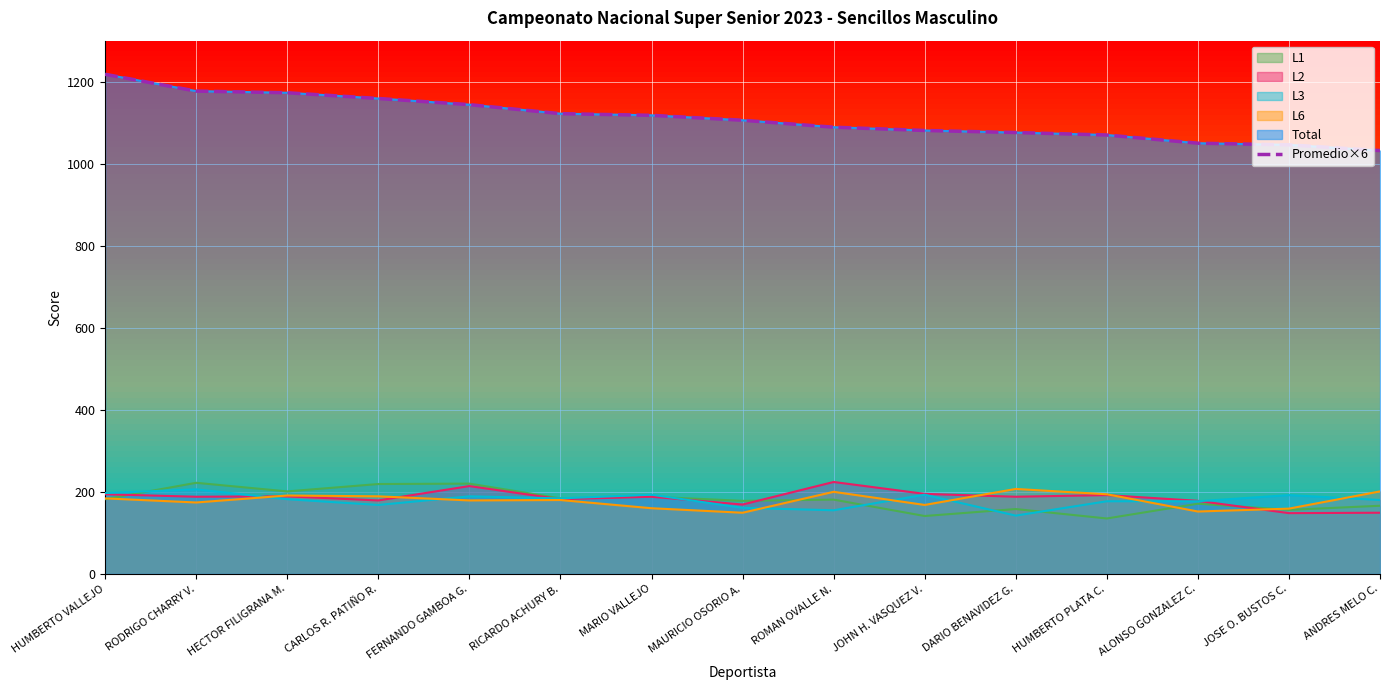

How many lines are shown in the chart?

6